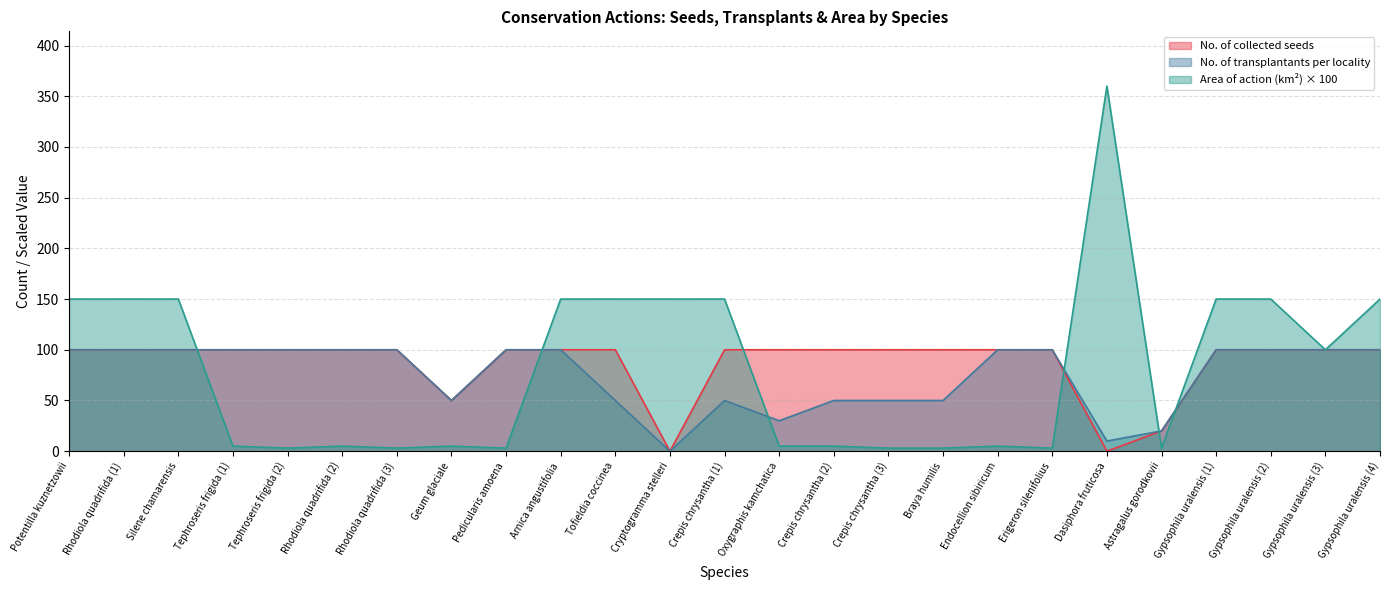

What is the sum of the Area of action (km2) values at Dasiphora fruticosa and Crepis chrysantha (1)?

510